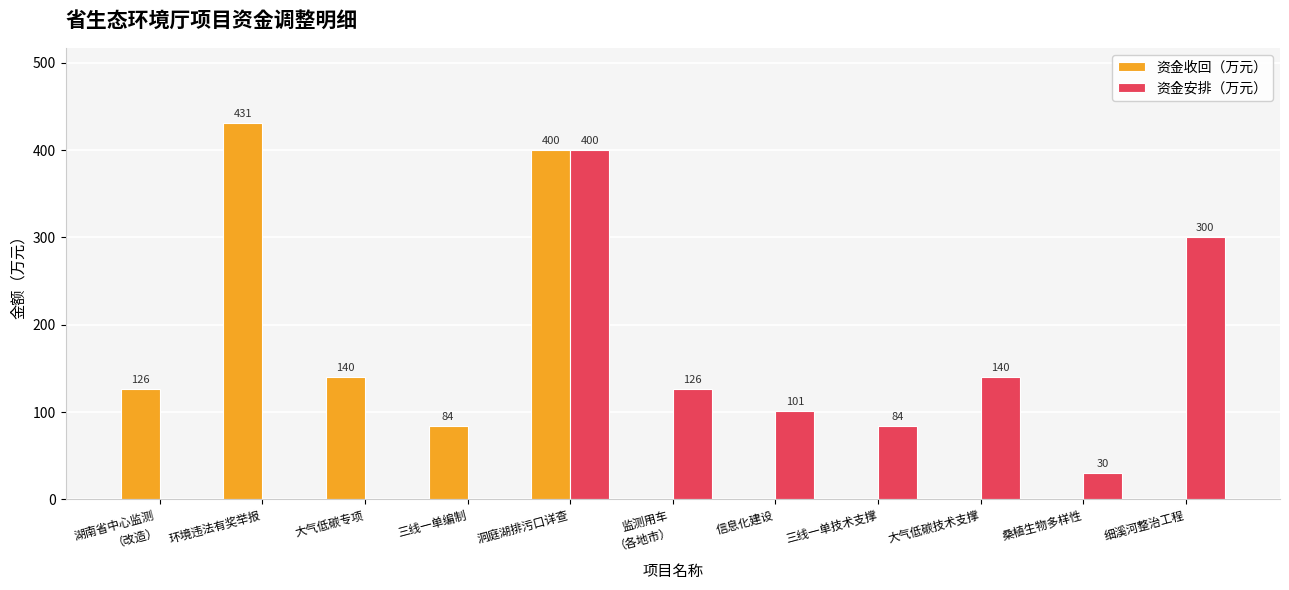

Reading left to right, extract all data points from this chart.

资金收回（万元）: 湖南省中心监测
（改造）=126	环境违法有奖举报=431	大气低碳专项=140	三线一单编制=84	洞庭湖排污口详查=400	监测用车
（各地市）=0	信息化建设=0	三线一单技术支撑=0	大气低碳技术支撑=0	桑植生物多样性=0	细溪河整治工程=0
资金安排（万元）: 湖南省中心监测
（改造）=0	环境违法有奖举报=0	大气低碳专项=0	三线一单编制=0	洞庭湖排污口详查=400	监测用车
（各地市）=126	信息化建设=101	三线一单技术支撑=84	大气低碳技术支撑=140	桑植生物多样性=30	细溪河整治工程=300